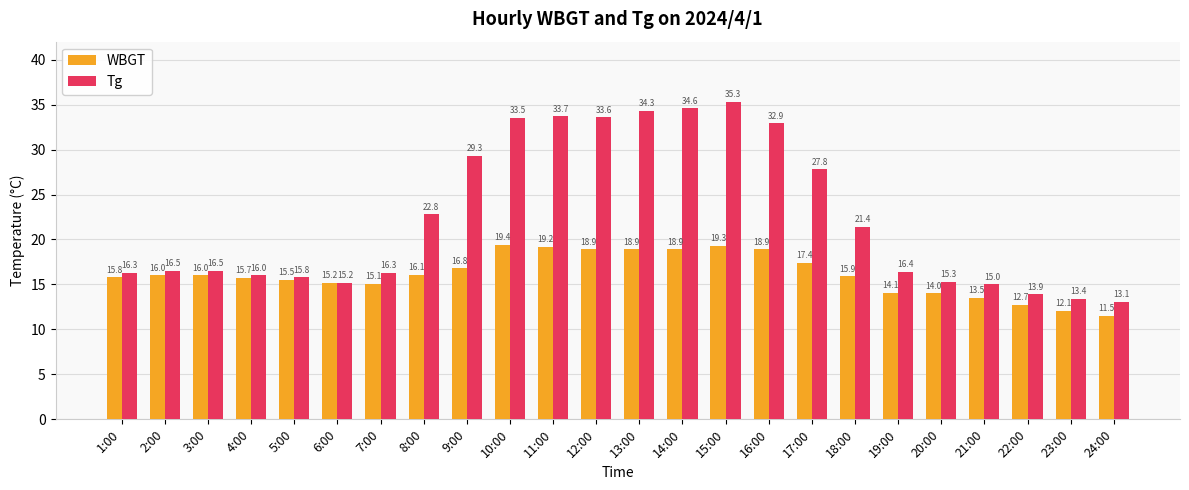

Reading left to right, extract all data points from this chart.

WBGT: 15.8	16.0	16.0	15.7	15.5	15.2	15.1	16.1	16.8	19.4	19.2	18.9	18.9	18.9	19.3	18.9	17.4	15.9	14.1	14.0	13.5	12.7	12.1	11.5
Tg: 16.3	16.5	16.5	16.0	15.8	15.2	16.3	22.8	29.3	33.5	33.7	33.6	34.3	34.6	35.3	32.9	27.8	21.4	16.4	15.3	15.0	13.9	13.4	13.1